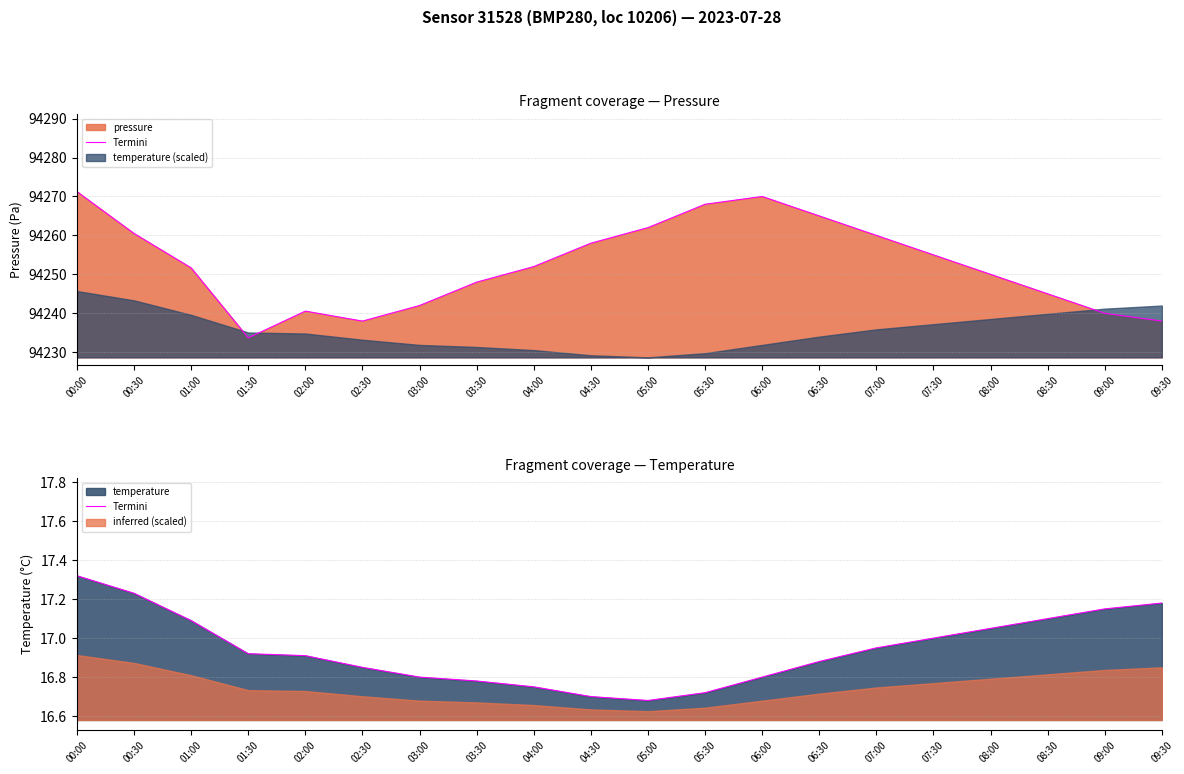

Which label corresponds to the largest value in the chart?

00:00